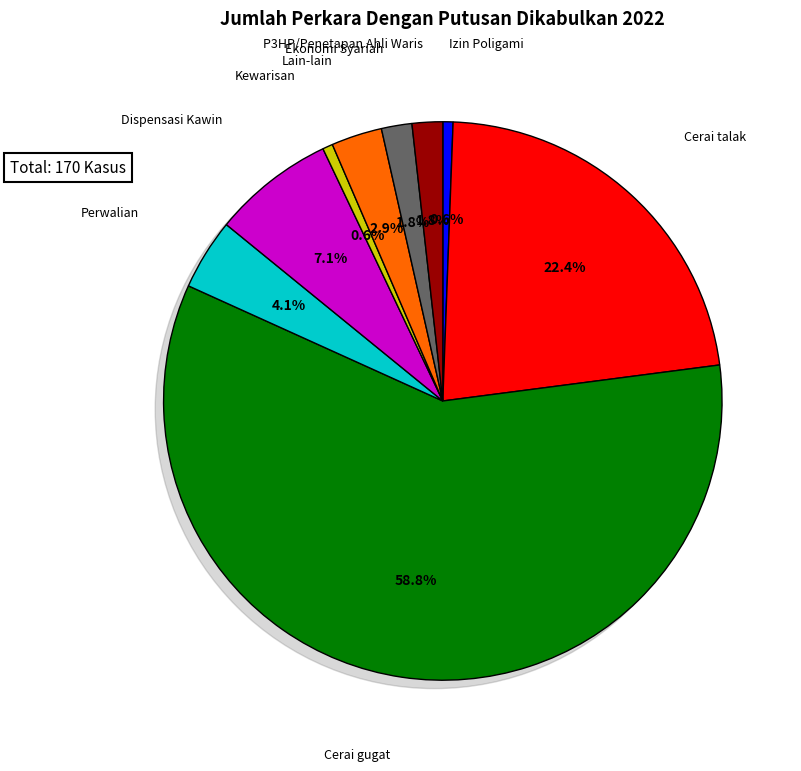

What is the largest slice in the pie chart?

Cerai gugat